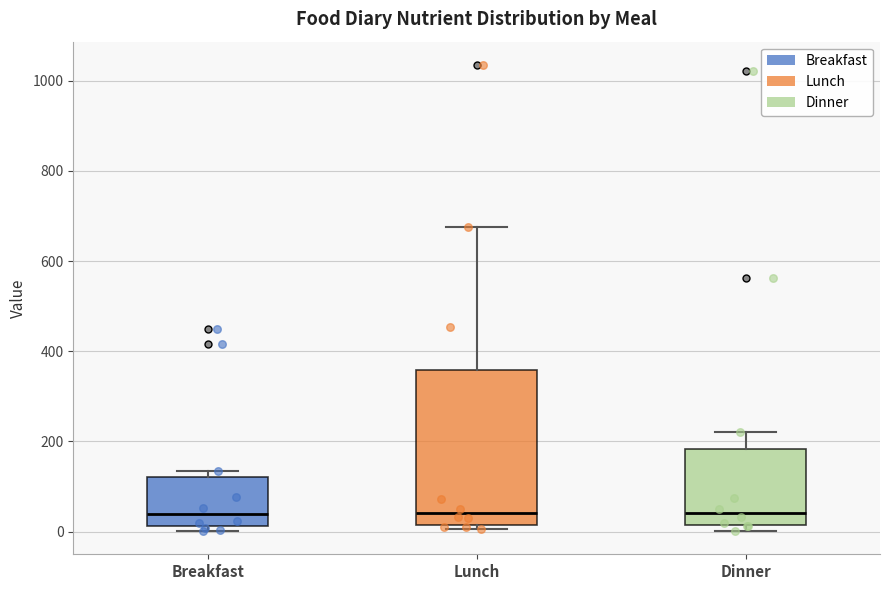

Where is the upper edge of the box for Breakfast on the y-axis? The values are not printed on the chart, so give them approximately, as read against the axis.

120